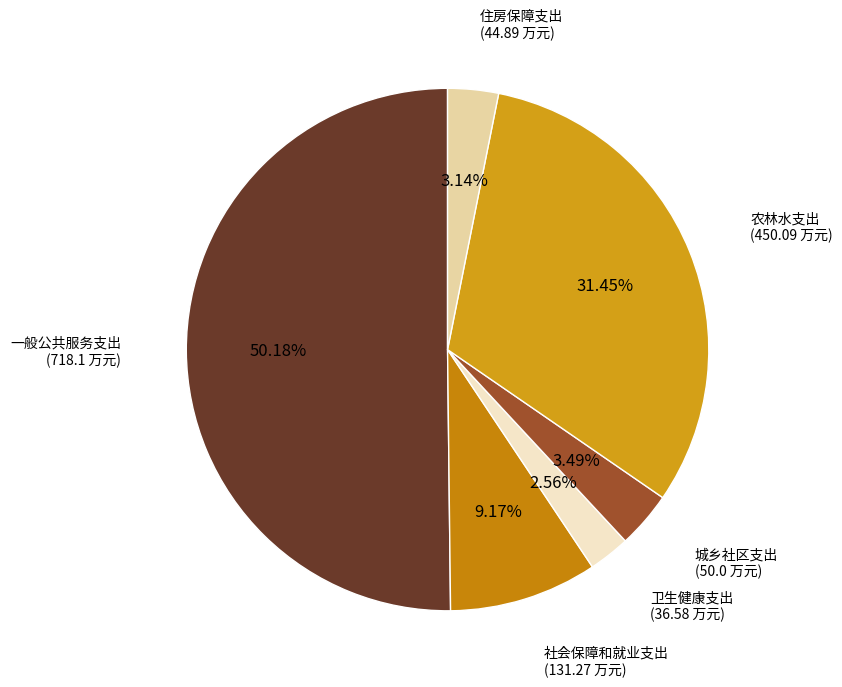

Which category has the smallest portion of the pie?

卫生健康支出